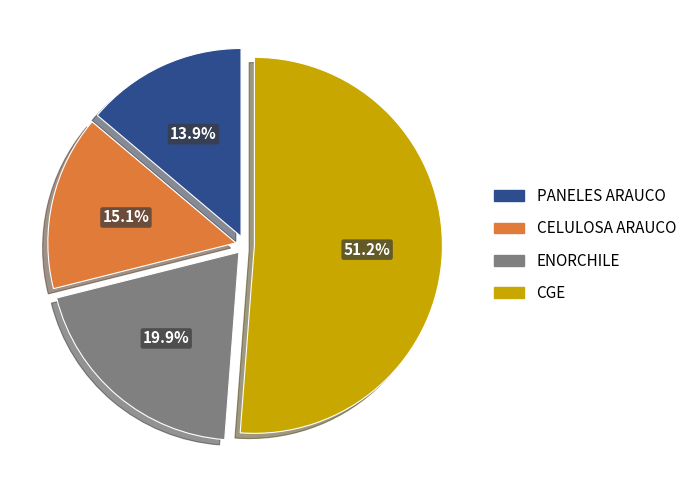

Which slice represents more than half of the pie?

CGE